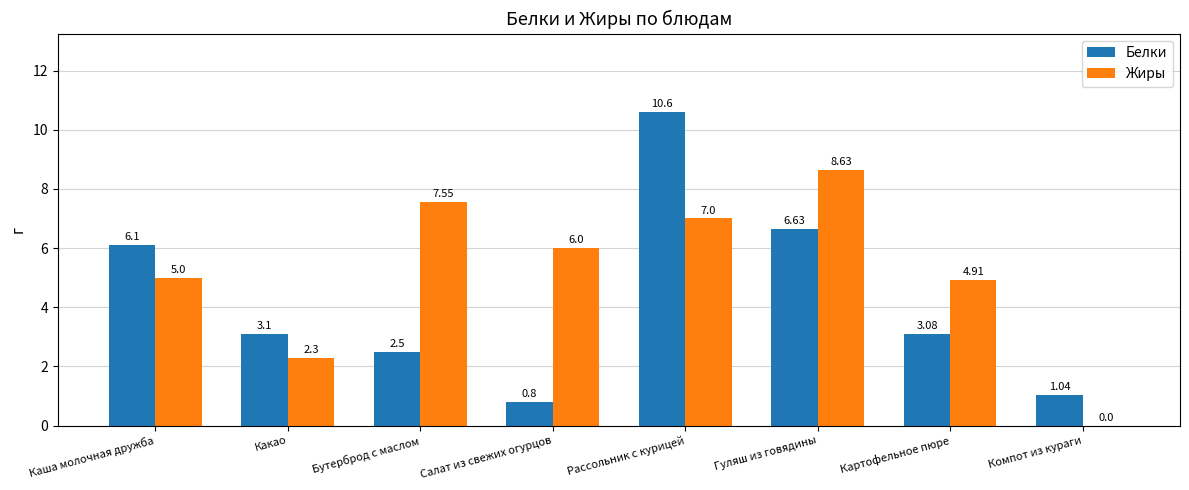

Which category has the highest value across all series?

Рассольник с курицей